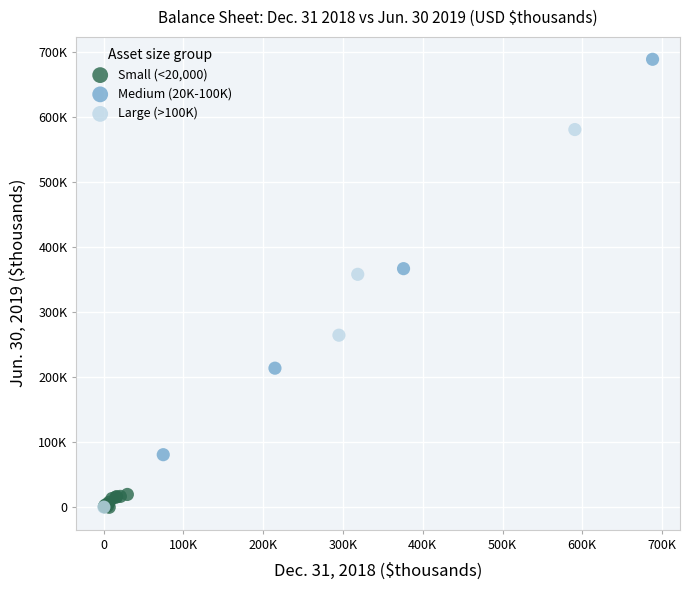

Which series has the widest spread of Y values?

Medium (20K-100K)